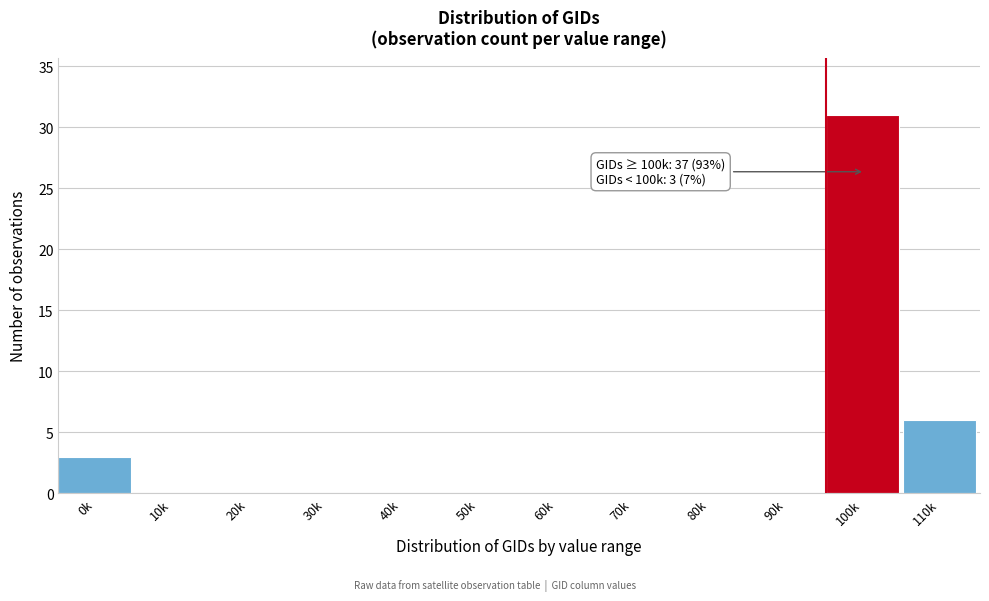

Reading left to right, list all the values displayed in this chart.

0k=3	10k=0	20k=0	30k=0	40k=0	50k=0	60k=0	70k=0	80k=0	90k=0	100k=31	110k=6